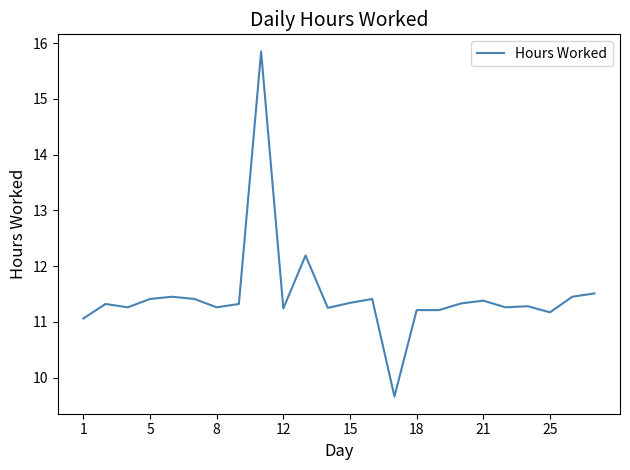

What is the minimum value shown in the chart?

9.7